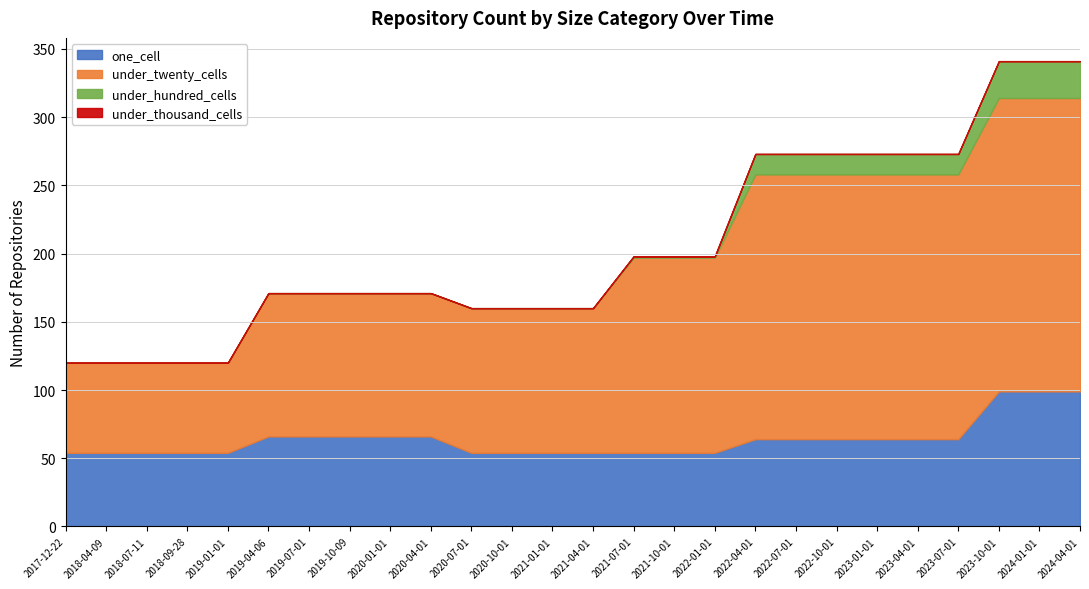

Reading left to right, transcribe all the data shown in this chart.

one_cell: 2017-12-22=54	2018-04-09=54	2018-07-11=54	2018-09-28=54	2019-01-01=54	2019-04-06=66	2019-07-01=66	2019-10-09=66	2020-01-01=66	2020-04-01=66	2020-07-01=54	2020-10-01=54	2021-01-01=54	2021-04-01=54	2021-07-01=54	2021-10-01=54	2022-01-01=54	2022-04-01=64	2022-07-01=64	2022-10-01=64	2023-01-01=64	2023-04-01=64	2023-07-01=64	2023-10-01=99	2024-01-01=99	2024-04-01=99
under_twenty_cells: 2017-12-22=66	2018-04-09=66	2018-07-11=66	2018-09-28=66	2019-01-01=66	2019-04-06=105	2019-07-01=105	2019-10-09=105	2020-01-01=105	2020-04-01=105	2020-07-01=106	2020-10-01=106	2021-01-01=106	2021-04-01=106	2021-07-01=143	2021-10-01=143	2022-01-01=143	2022-04-01=194	2022-07-01=194	2022-10-01=194	2023-01-01=194	2023-04-01=194	2023-07-01=194	2023-10-01=215	2024-01-01=215	2024-04-01=215
under_hundred_cells: 2017-12-22=0	2018-04-09=0	2018-07-11=0	2018-09-28=0	2019-01-01=0	2019-04-06=0	2019-07-01=0	2019-10-09=0	2020-01-01=0	2020-04-01=0	2020-07-01=0	2020-10-01=0	2021-01-01=0	2021-04-01=0	2021-07-01=1	2021-10-01=1	2022-01-01=1	2022-04-01=15	2022-07-01=15	2022-10-01=15	2023-01-01=15	2023-04-01=15	2023-07-01=15	2023-10-01=27	2024-01-01=27	2024-04-01=27
under_thousand_cells: 2017-12-22=0	2018-04-09=0	2018-07-11=0	2018-09-28=0	2019-01-01=0	2019-04-06=0	2019-07-01=0	2019-10-09=0	2020-01-01=0	2020-04-01=0	2020-07-01=0	2020-10-01=0	2021-01-01=0	2021-04-01=0	2021-07-01=0	2021-10-01=0	2022-01-01=0	2022-04-01=0	2022-07-01=0	2022-10-01=0	2023-01-01=0	2023-04-01=0	2023-07-01=0	2023-10-01=0	2024-01-01=0	2024-04-01=0
over_thousand_cells: 2017-12-22=0	2018-04-09=0	2018-07-11=0	2018-09-28=0	2019-01-01=0	2019-04-06=0	2019-07-01=0	2019-10-09=0	2020-01-01=0	2020-04-01=0	2020-07-01=0	2020-10-01=0	2021-01-01=0	2021-04-01=0	2021-07-01=0	2021-10-01=0	2022-01-01=0	2022-04-01=0	2022-07-01=0	2022-10-01=0	2023-01-01=0	2023-04-01=0	2023-07-01=0	2023-10-01=0	2024-01-01=0	2024-04-01=0